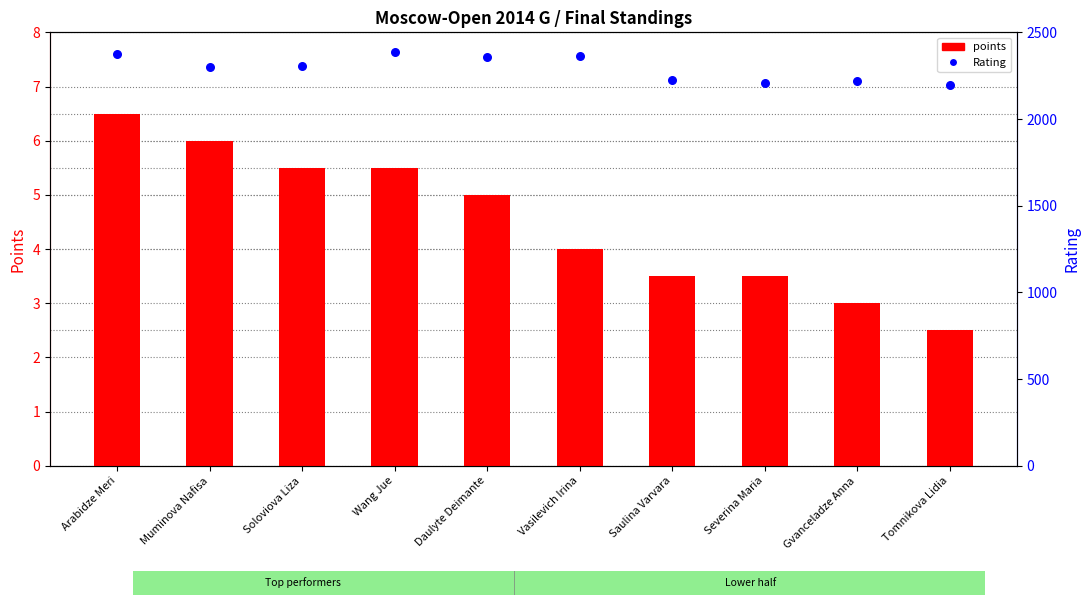

Which series has the largest total across all categories?

Rating